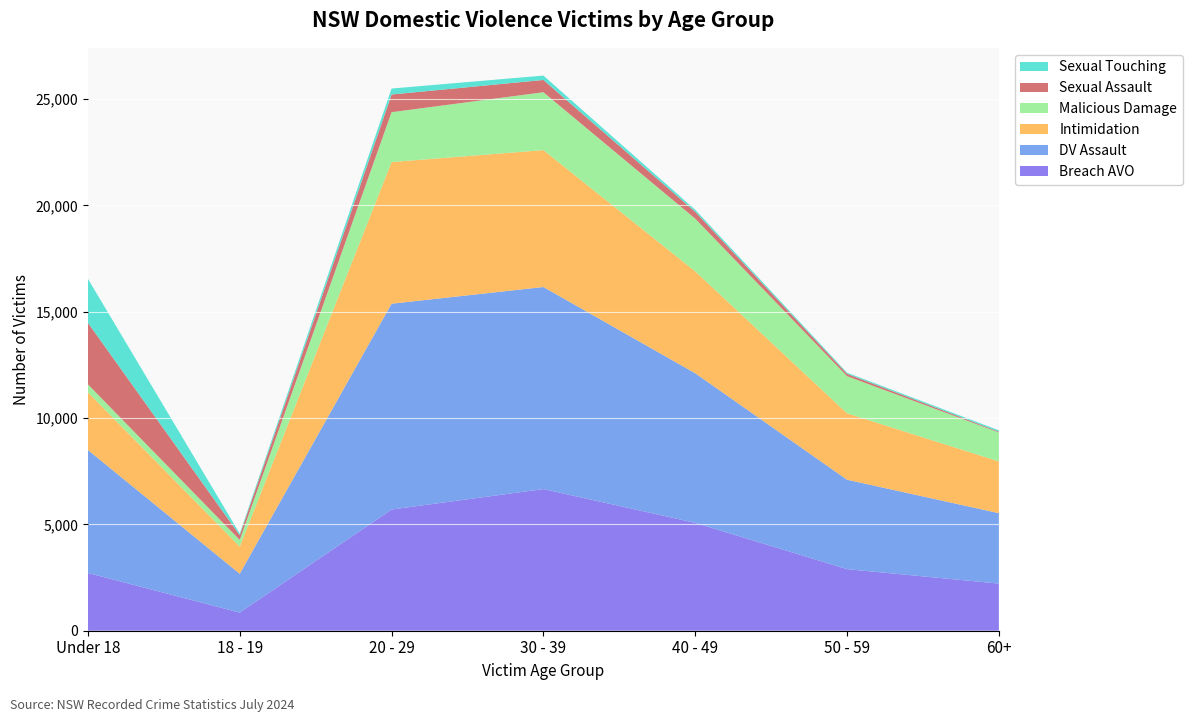

Reading left to right, extract all data points from this chart.

Breach AVO: Under 18=2717	18 - 19=853	20 - 29=5700	30 - 39=6662	40 - 49=5074	50 - 59=2896	60+=2216
DV Assault: Under 18=5785	18 - 19=1827	20 - 29=9681	30 - 39=9504	40 - 49=7036	50 - 59=4206	60+=3313
Intimidation: Under 18=2712	18 - 19=1280	20 - 29=6662	30 - 39=6438	40 - 49=4793	50 - 59=3124	60+=2433
Malicious Damage: Under 18=375	18 - 19=310	20 - 29=2345	30 - 39=2722	40 - 49=2478	50 - 59=1746	60+=1362
Sexual Assault: Under 18=2896	18 - 19=223	20 - 29=831	30 - 39=578	40 - 49=323	50 - 59=112	60+=38
Sexual Touching: Under 18=2066	18 - 19=77	20 - 29=281	30 - 39=205	40 - 49=96	50 - 59=52	60+=64